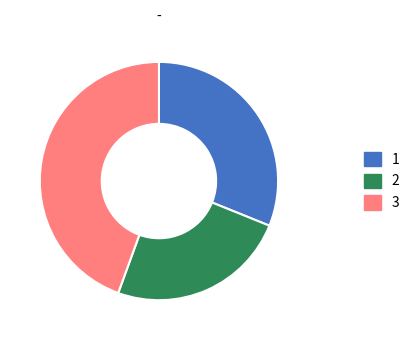

How many segments does this pie chart have?

3